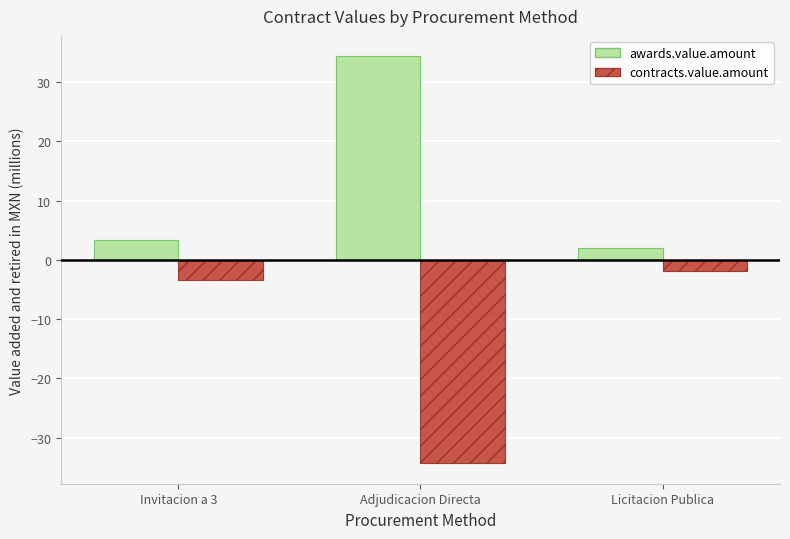

What is the label of the 1st bar from the right?

Licitacion Publica